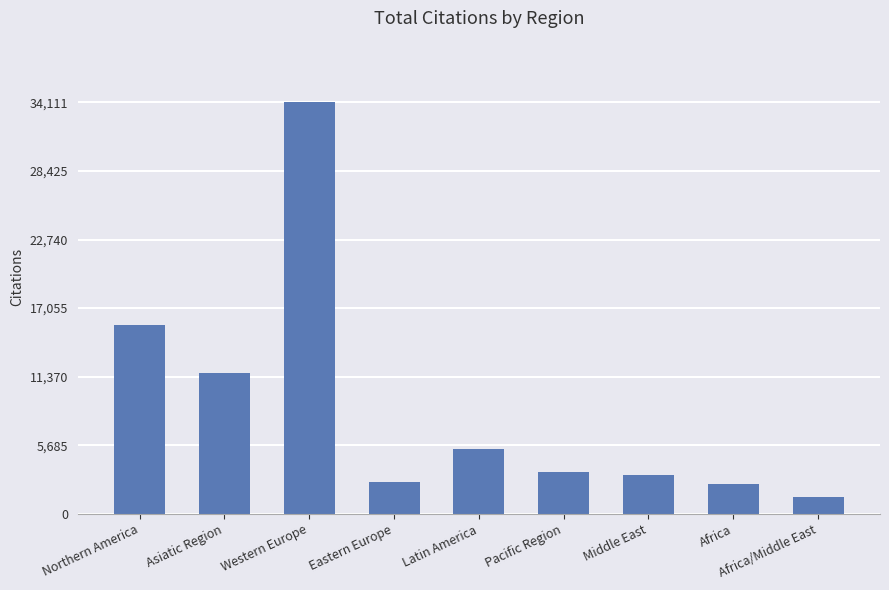

At which label is the value closest to 17755?

Northern America